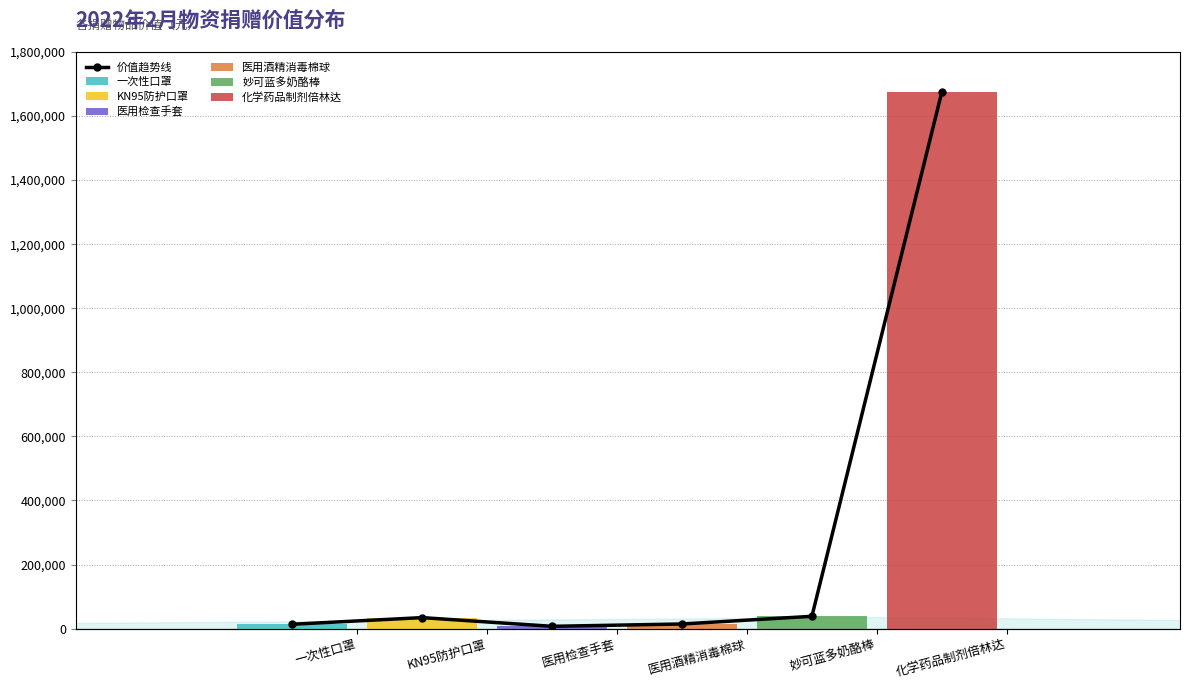

What is the label of the 3rd bar from the left?

医用检查手套